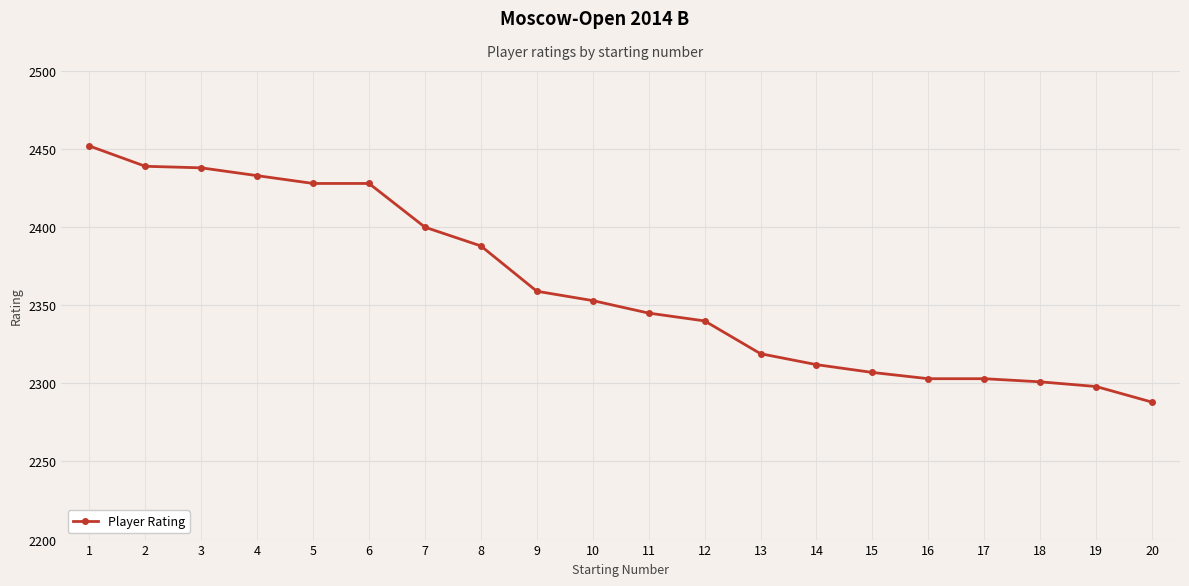

How many lines are shown in the chart?

1